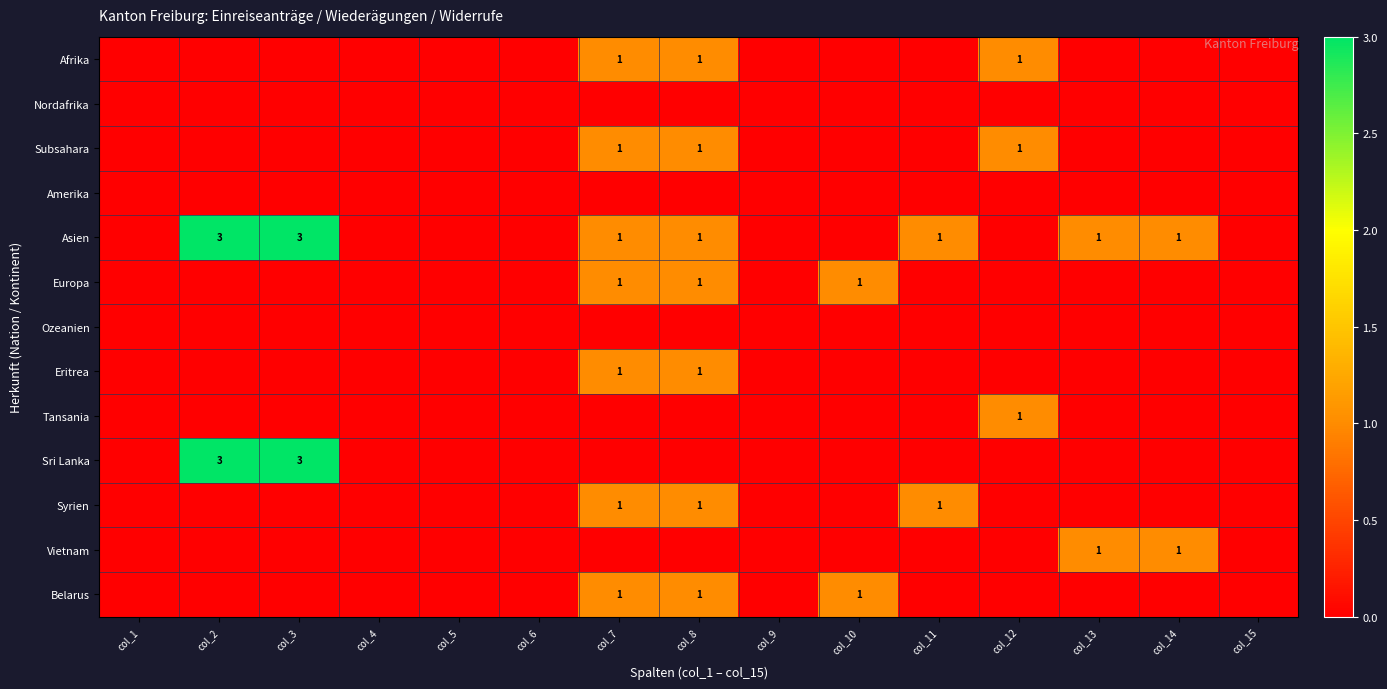

At which category is the sum across all series the highest?

col_7